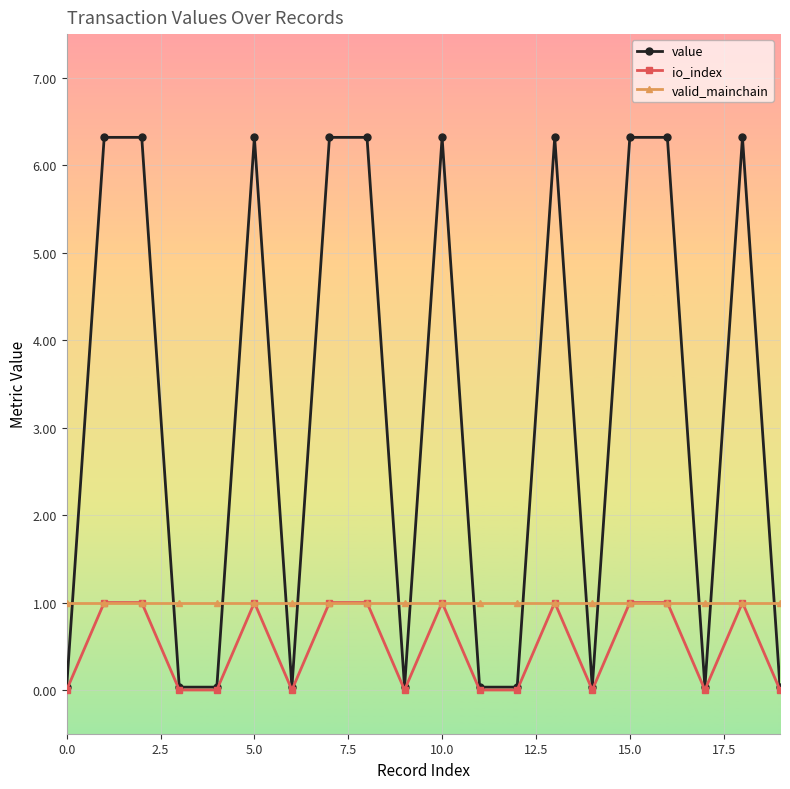

At how many categories does at least one series exceed 0?

20